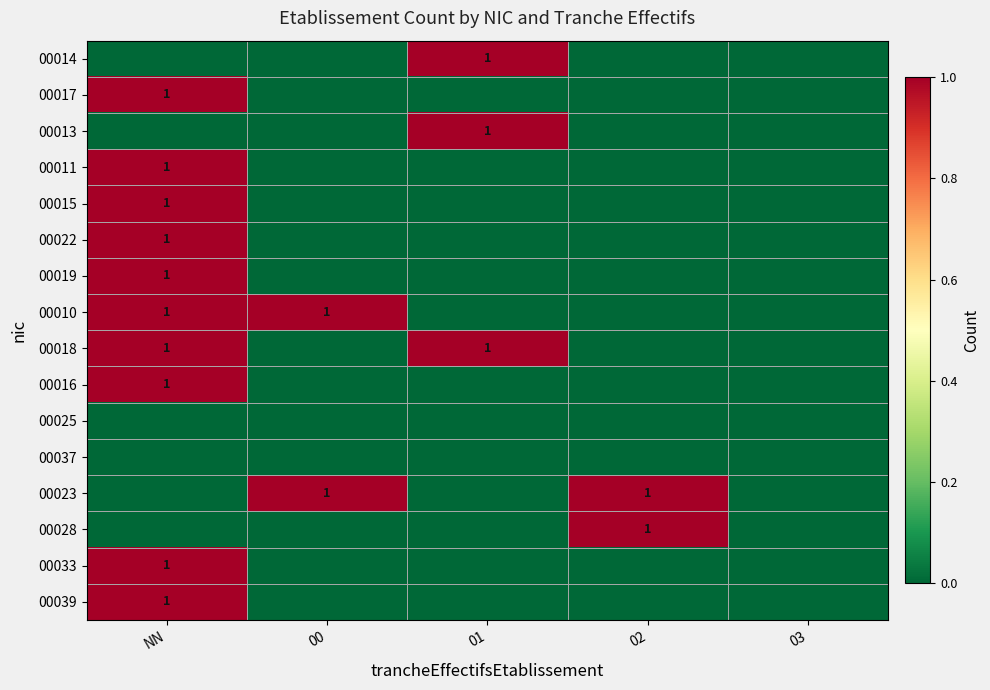

The 00033 series shows 0 at 00. True or false?

True